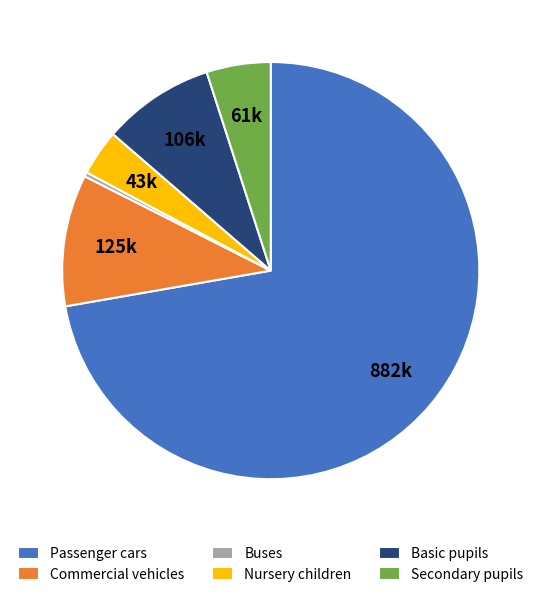

Which category has the smallest portion of the pie?

Buses